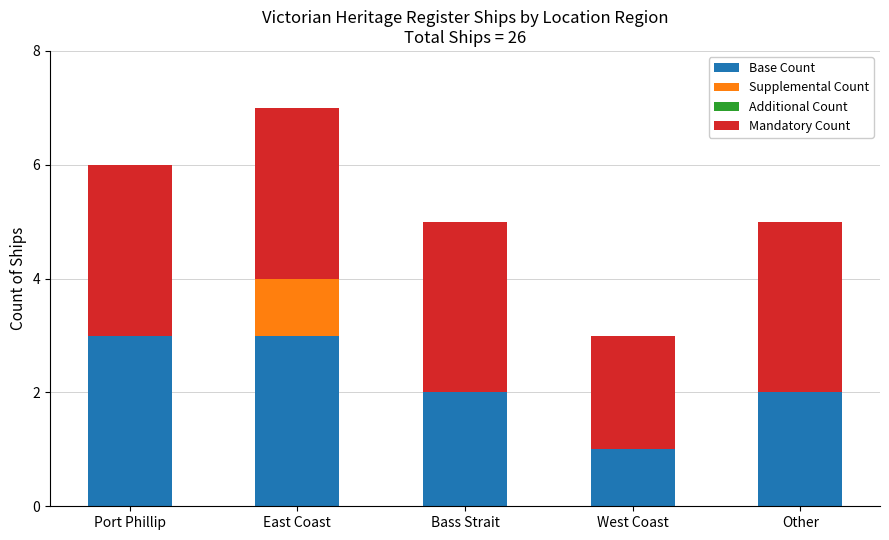

Reading left to right, transcribe the values for Base Count.

Port Phillip=3	East Coast=3	Bass Strait=2	West Coast=1	Other=2